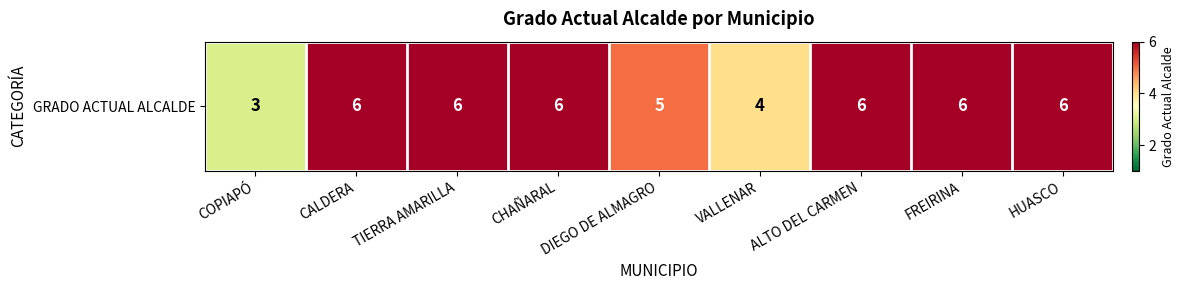

Reading left to right, transcribe all the data shown in this chart.

COPIAPÓ=3	CALDERA=6	TIERRA AMARILLA=6	CHAÑARAL=6	DIEGO DE ALMAGRO=5	VALLENAR=4	ALTO DEL CARMEN=6	FREIRINA=6	HUASCO=6